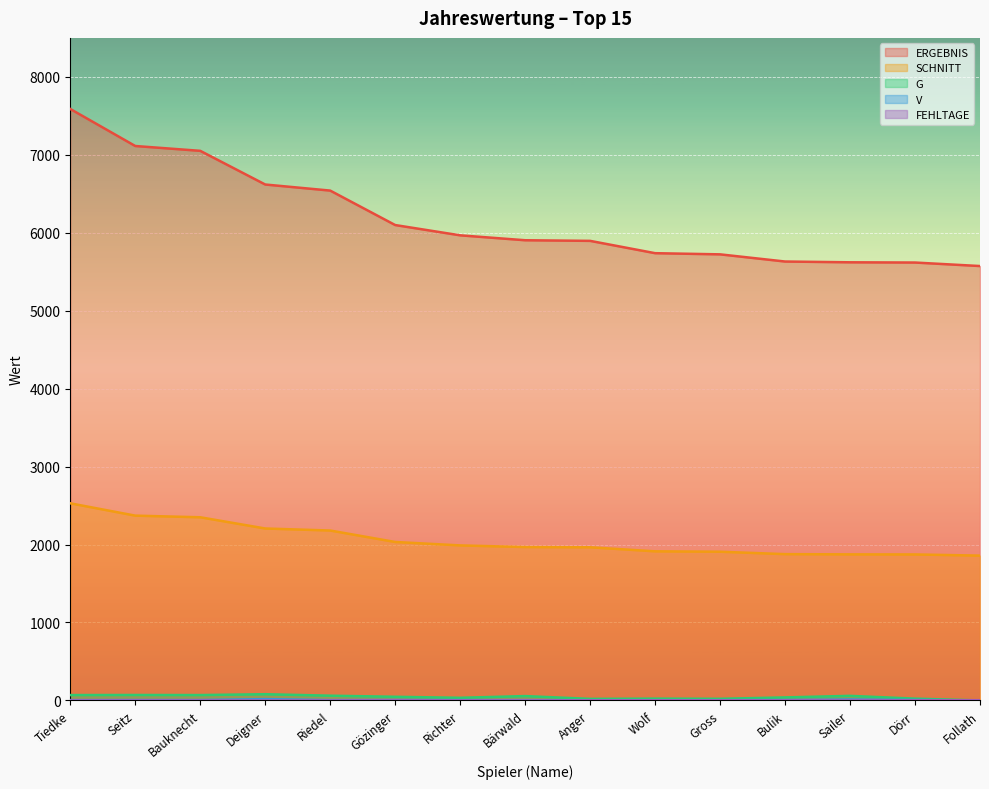

What is the sum of the V values at Wolf and Sailer?

13